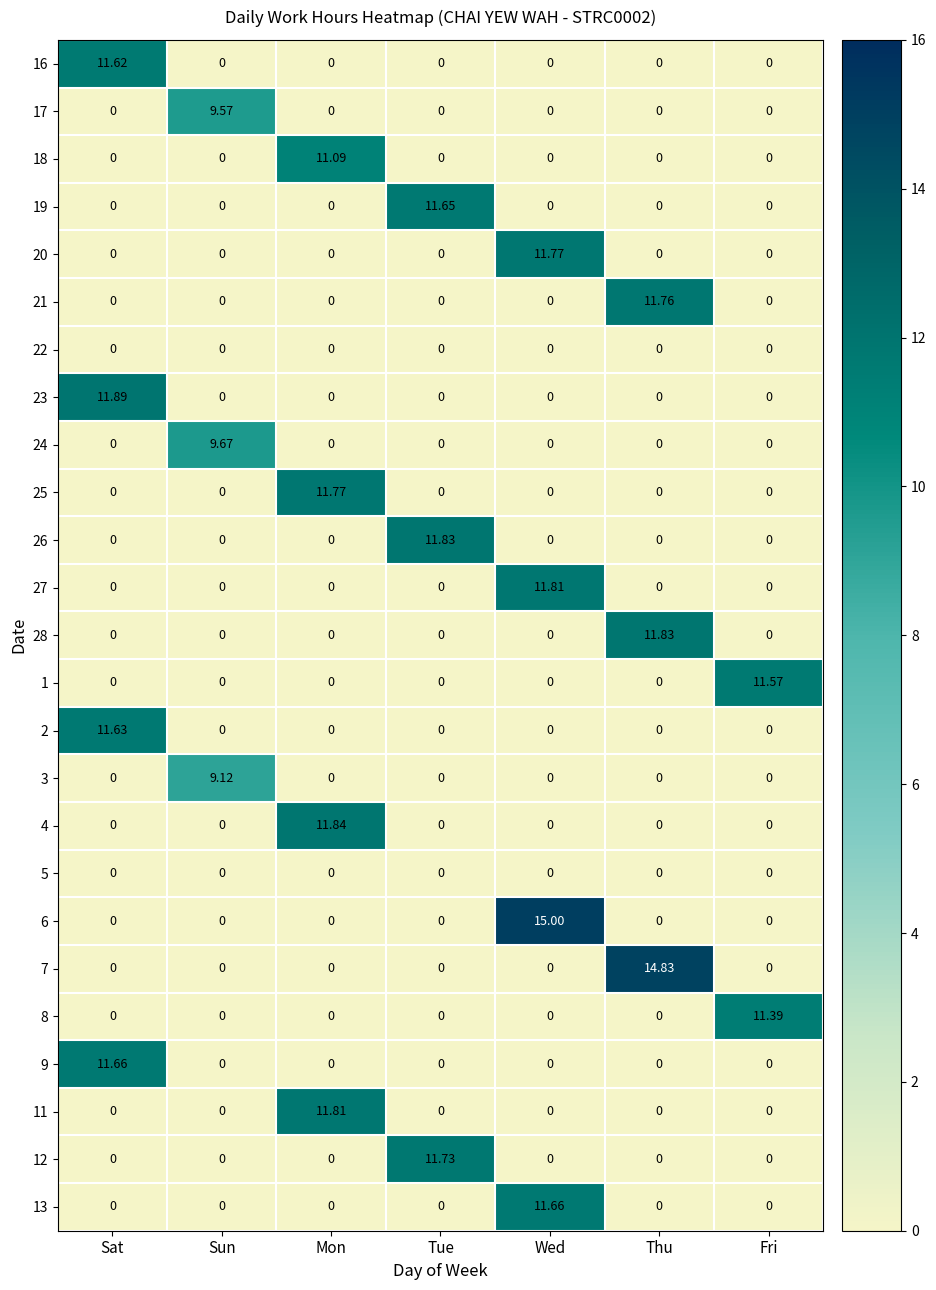

Which category has the highest value in the 9 series?

Sat